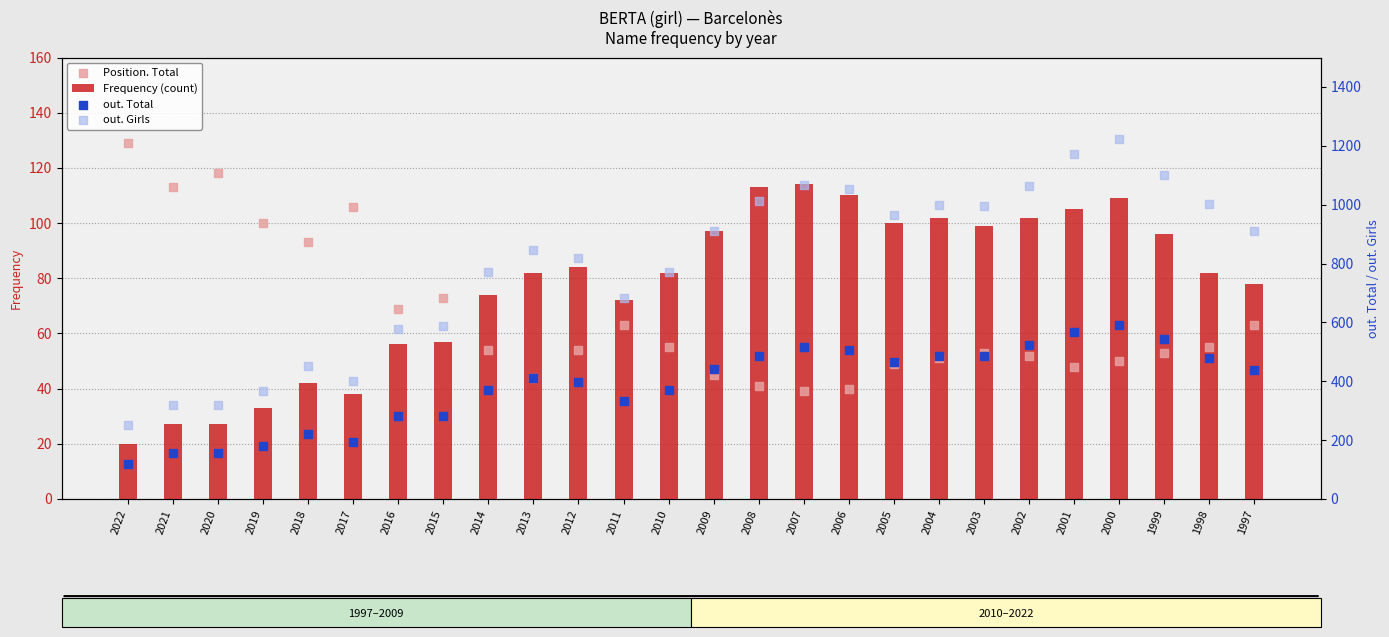

What are all the series names shown in the legend?

Frequency (count), Position. Total, out. Total, out. Girls